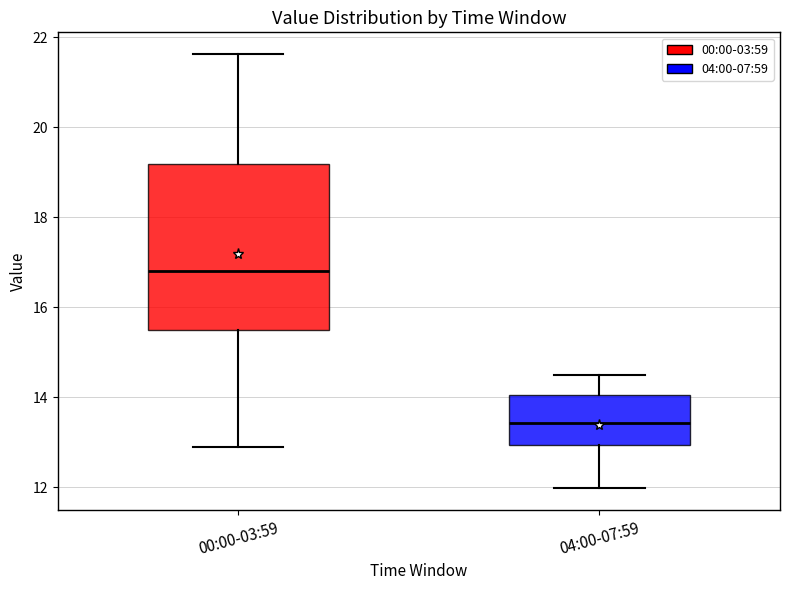

Where is the upper edge of the box for 04:00-07:59 on the y-axis? The values are not printed on the chart, so give them approximately, as read against the axis.

14.0